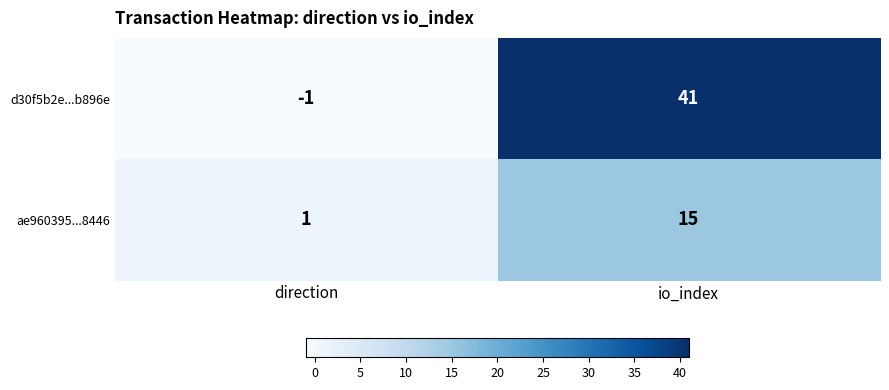

Is it true that d30f5b2e...b896e equals 59 at io_index?

False